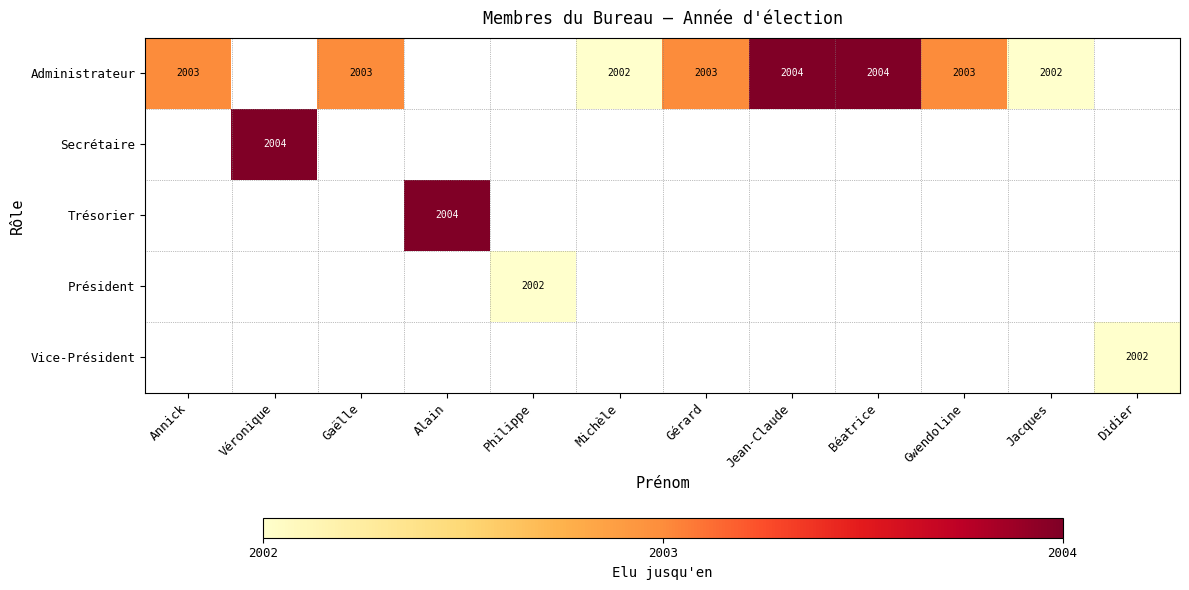

True or false: Président has a value of 2002 at Philippe.

True